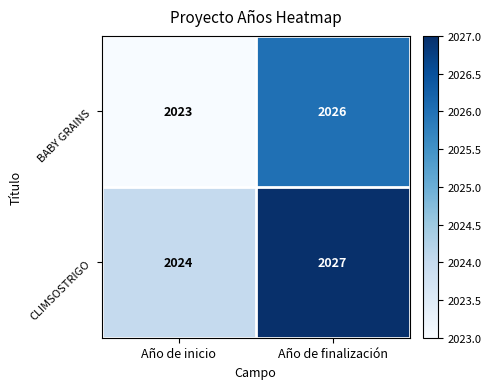

At which category does the chart reach its minimum across all series?

Año de inicio